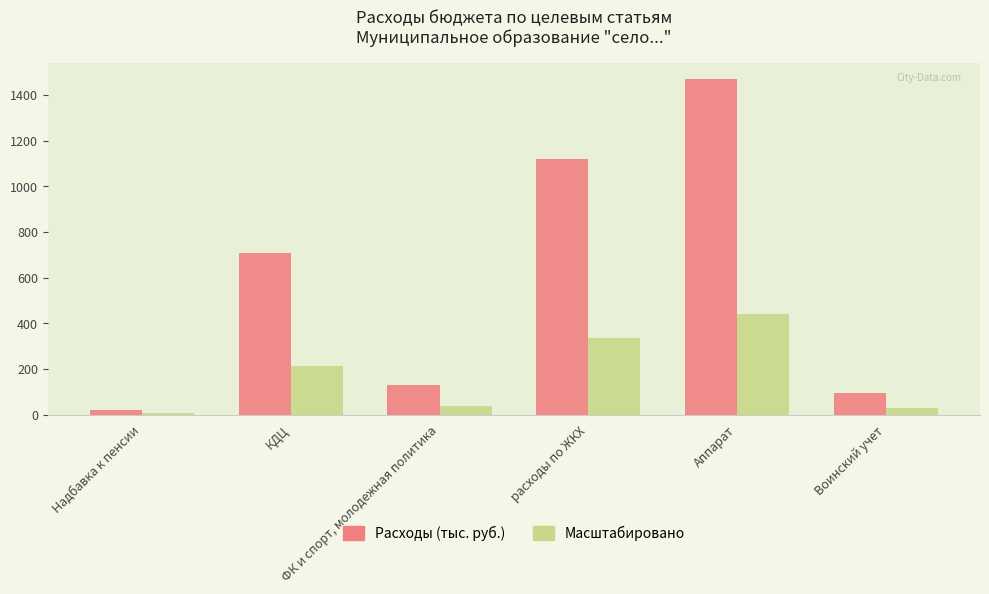

Is the value of Масштабировано at КДЦ greater than the value of Расходы (тыс. руб.) at Аппарат?

No